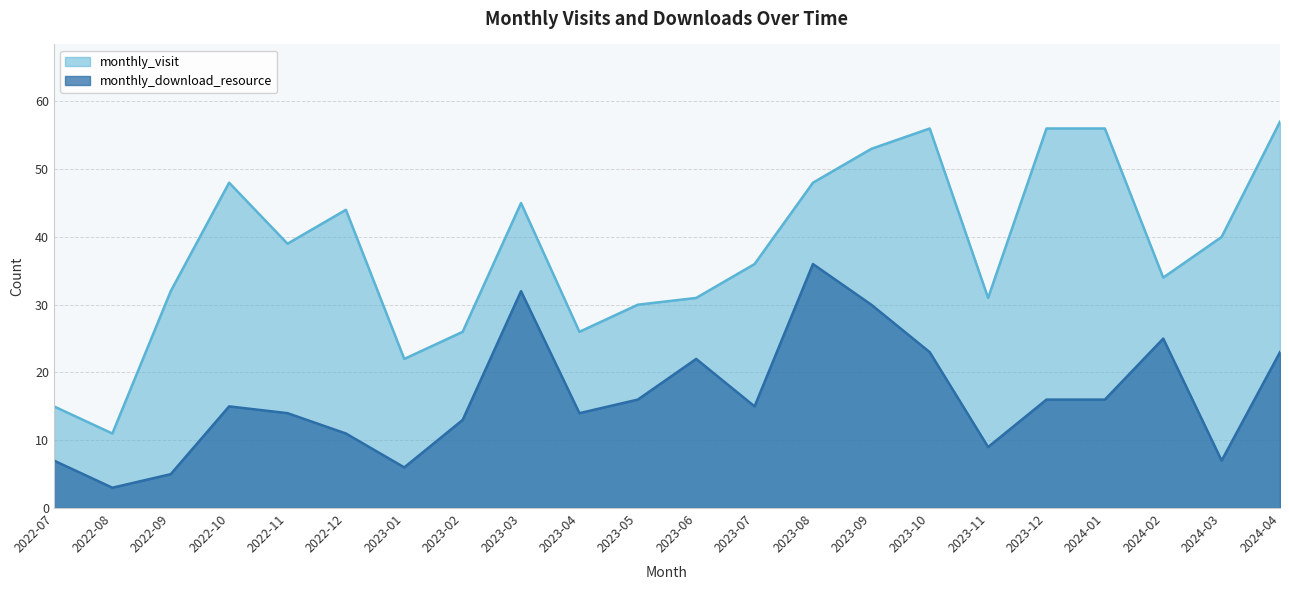

Which label corresponds to the largest value in the chart?

2024-04